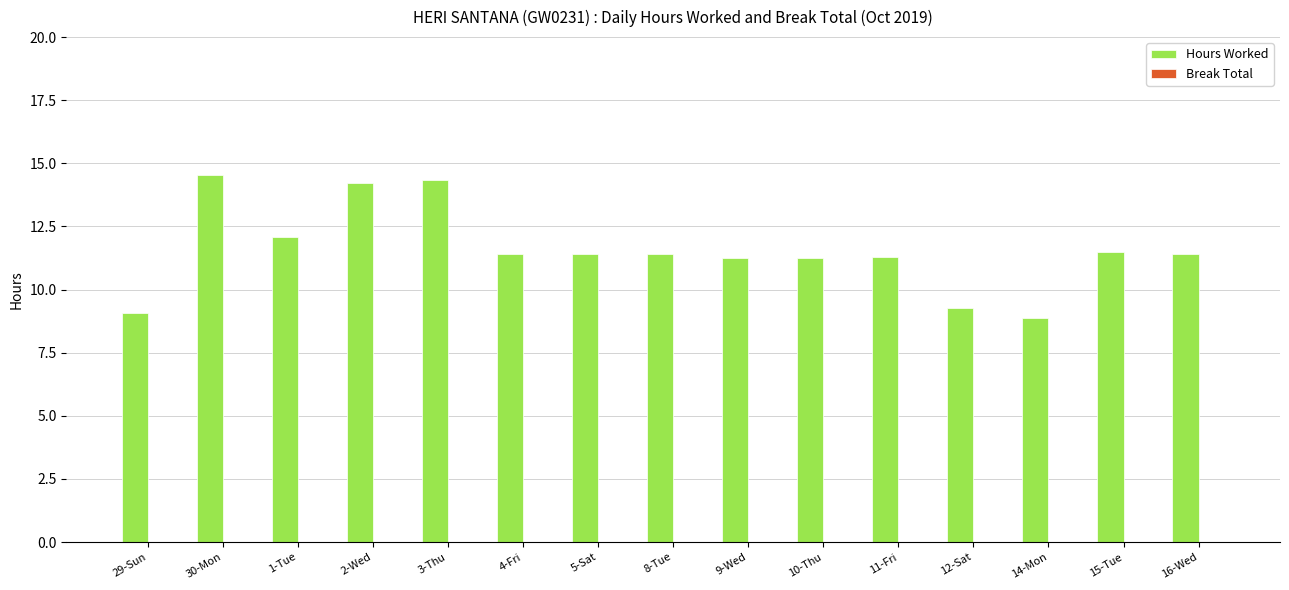

At which label does the data first exceed 11?

30-Mon